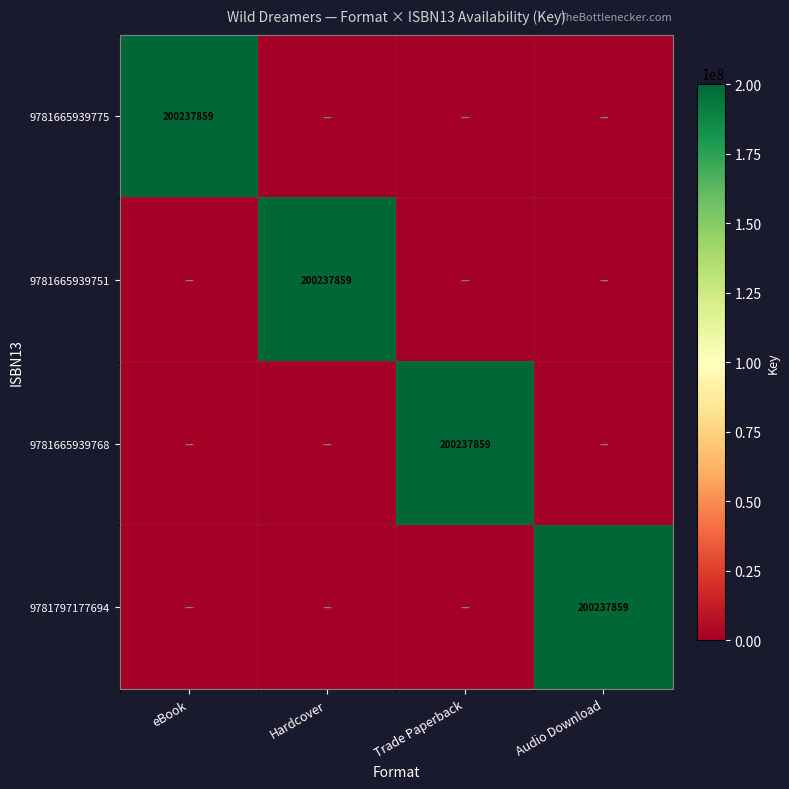

What is the difference between the highest and lowest values at Audio Download?

200237859